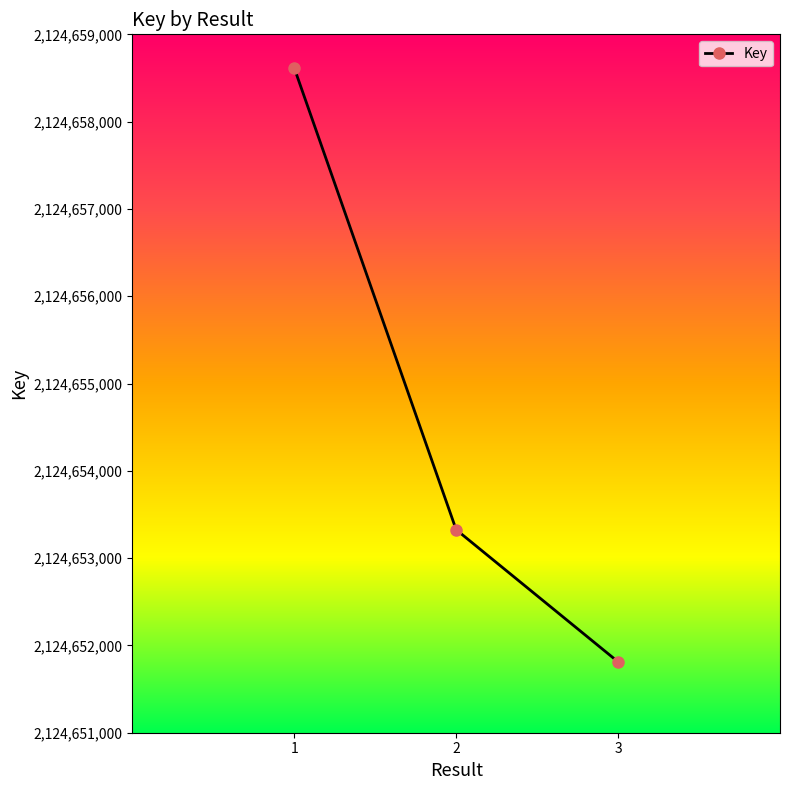

What is the average value?

2124654585